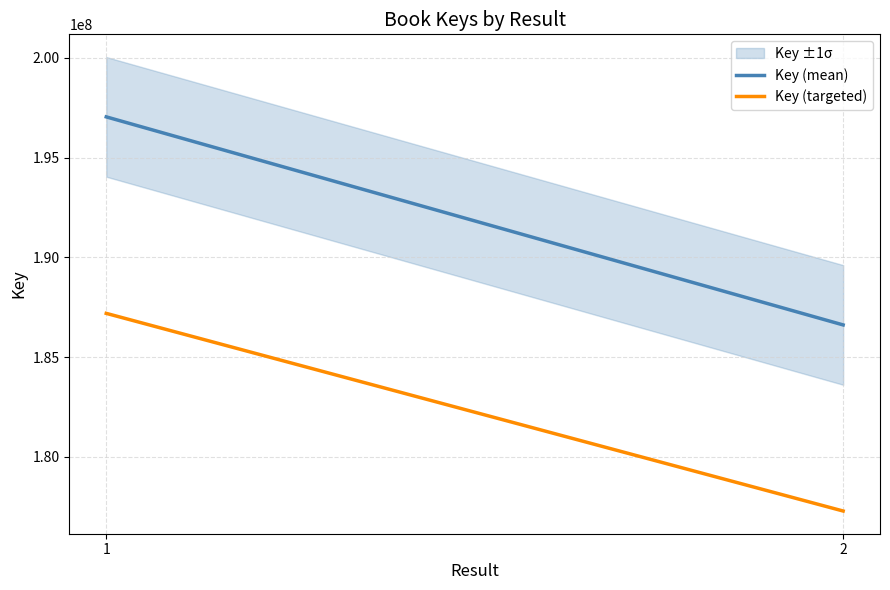

At which category is the sum across all series the highest?

1